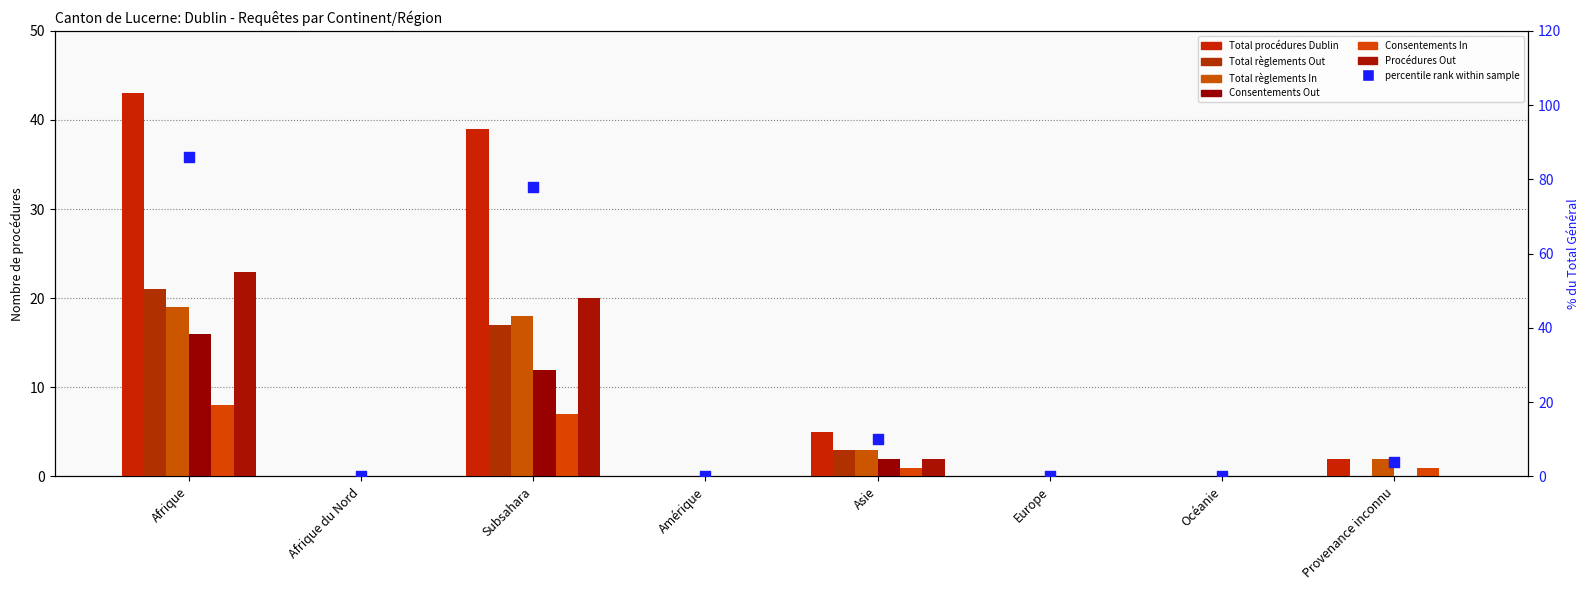

Which series has the widest spread of Y values?

Total procédures Dublin